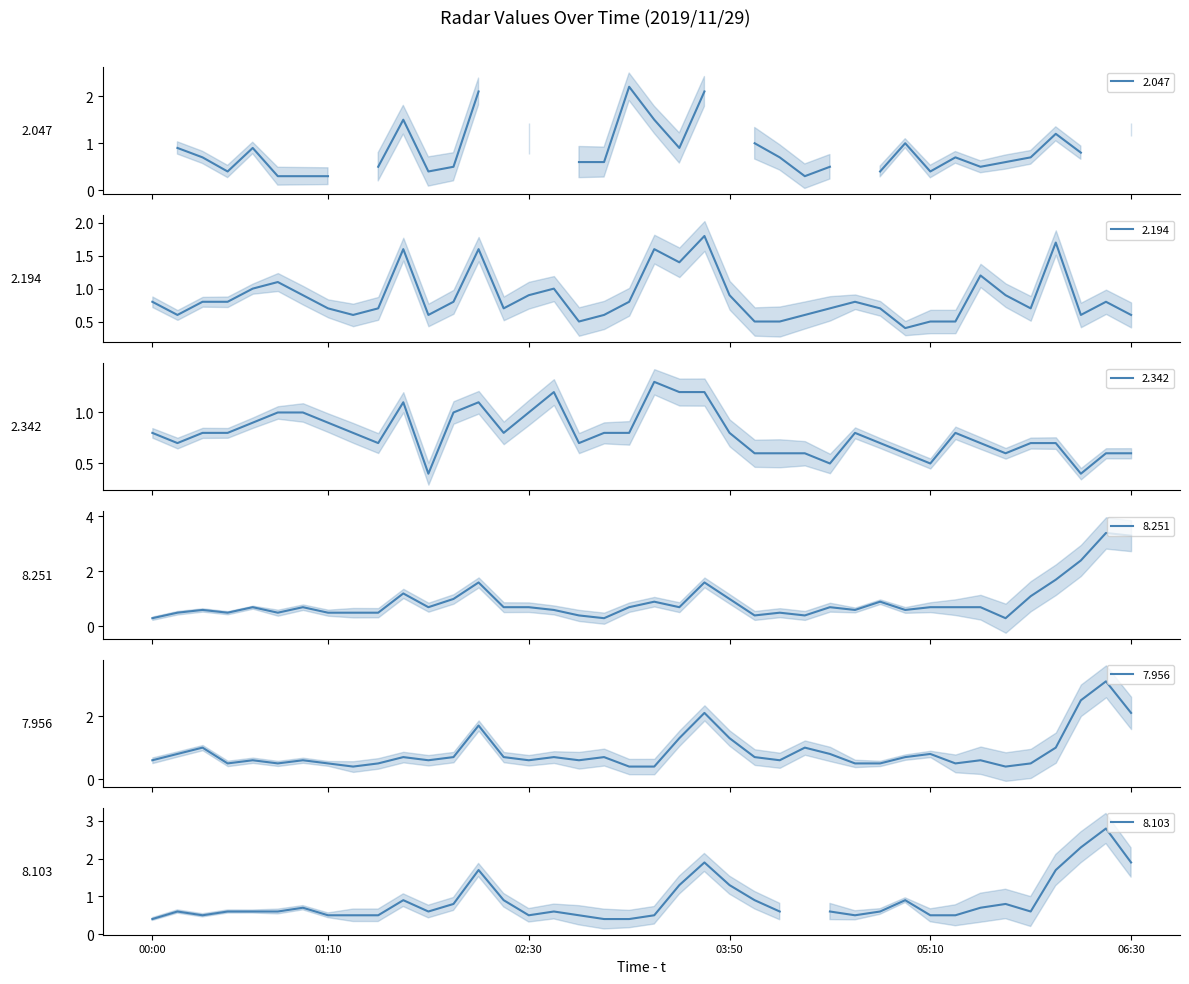

True or false: 8.251 and 7.956 intersect in this chart.

True